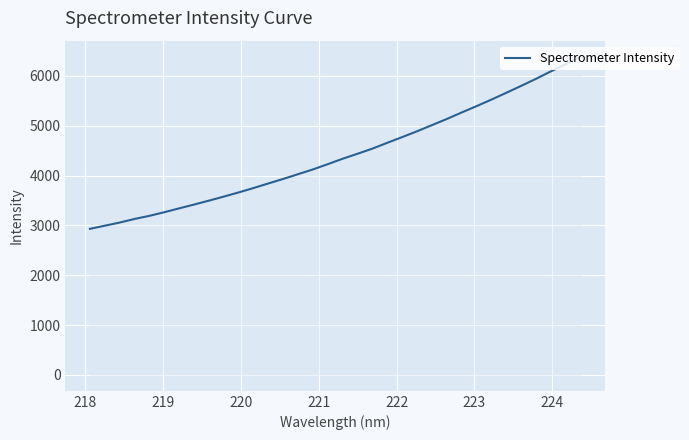

What is the smallest value displayed?

2930.7